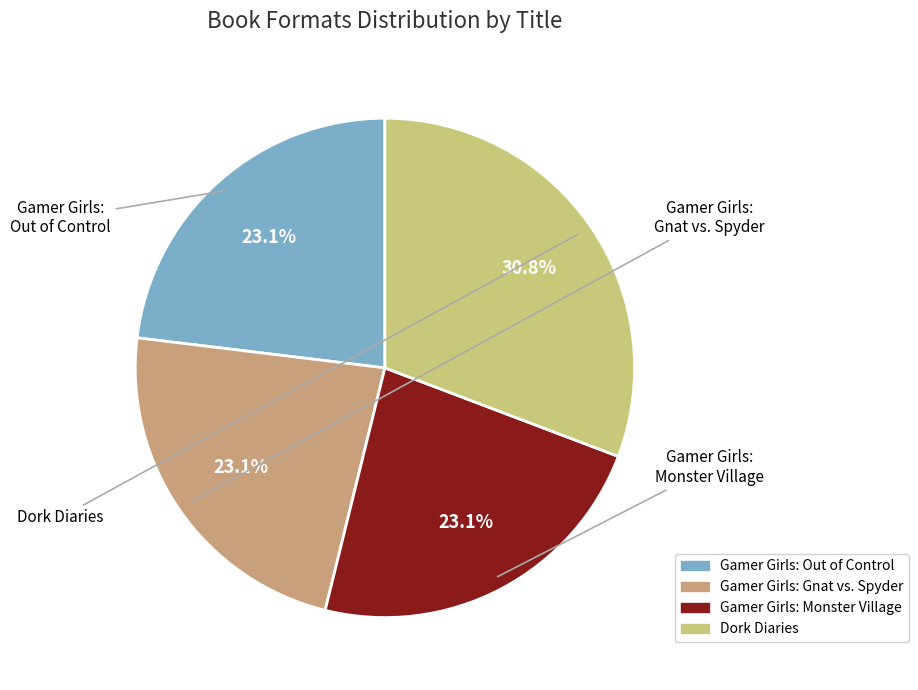

Is there a majority slice in this chart?

No